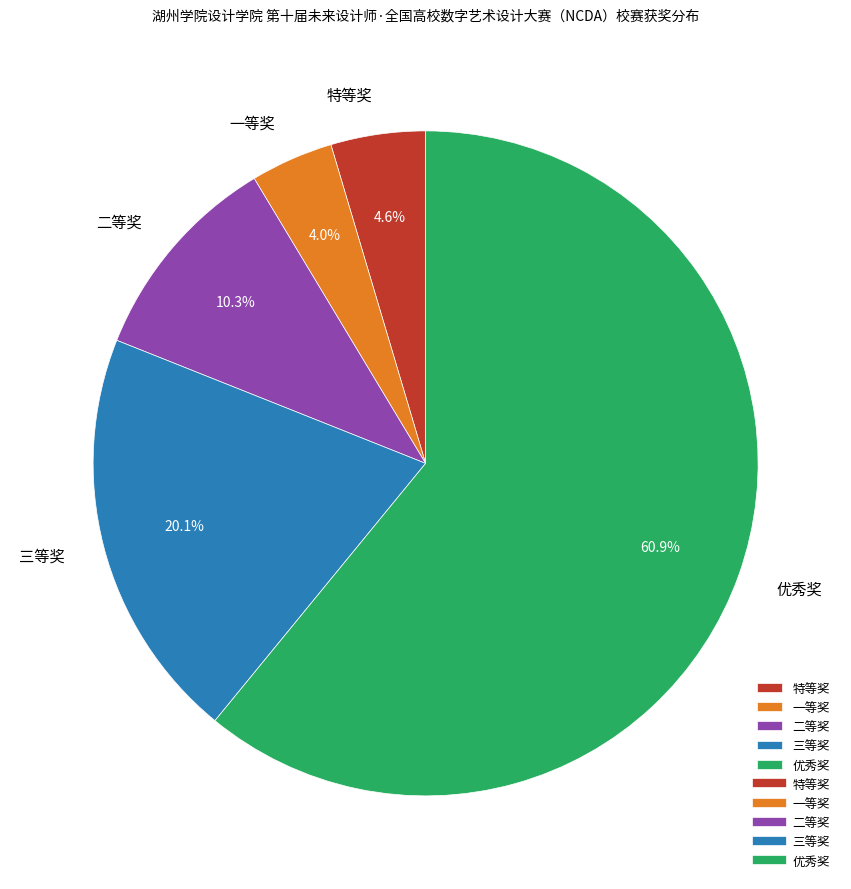

How many segments does this pie chart have?

5